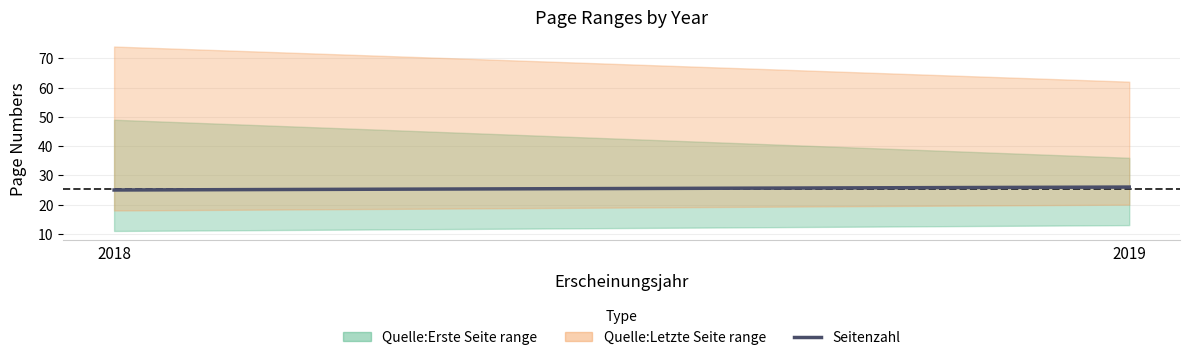

Which has a higher value, 2018 or 2019?

2019